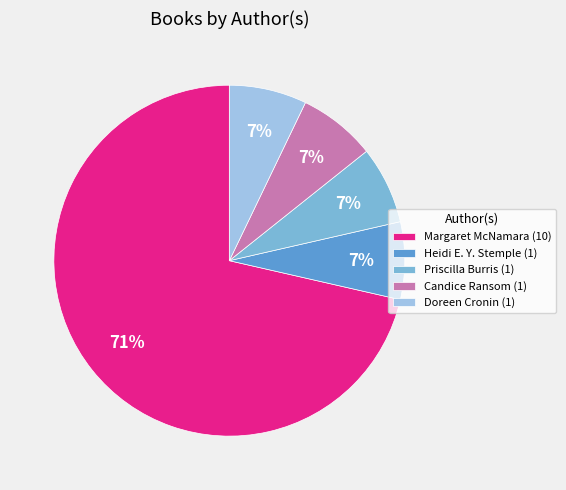

To the nearest percent, what percentage of the pie is Heidi E. Y. Stemple (1)?

7%